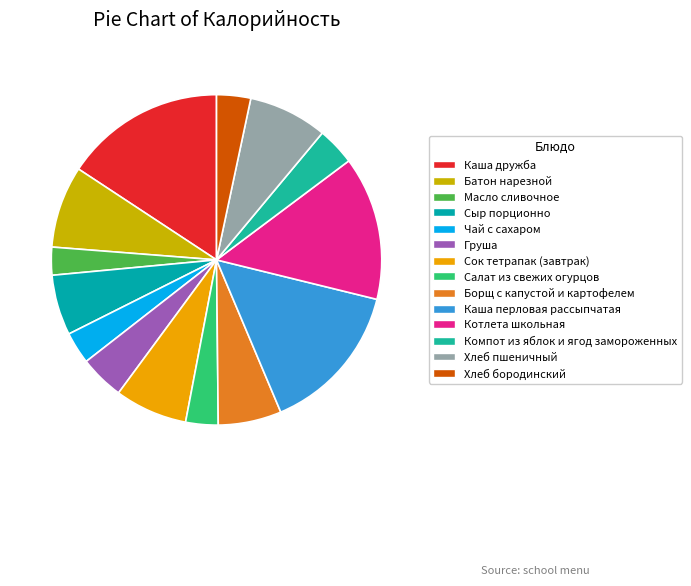

Is there a majority slice in this chart?

No